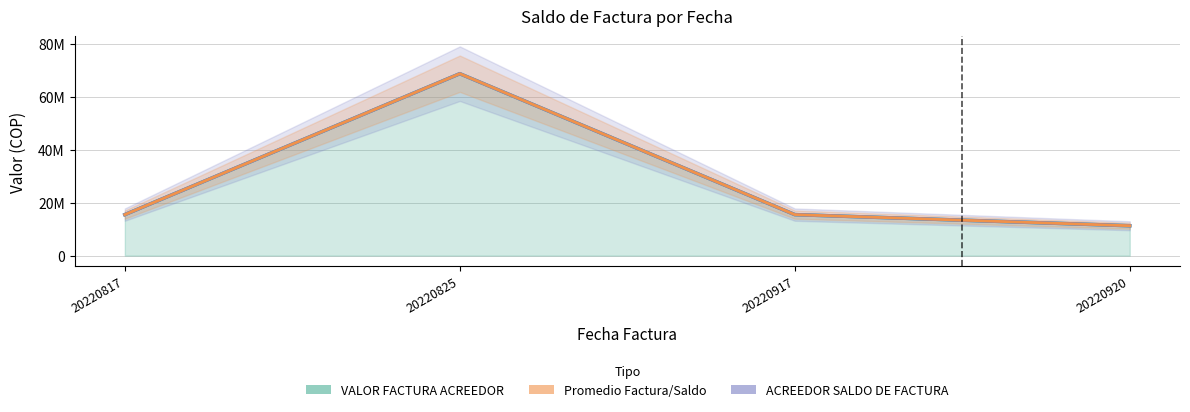

What is the difference between the maximum and minimum values in the VALOR FACTURA ACREEDOR series?

57439922